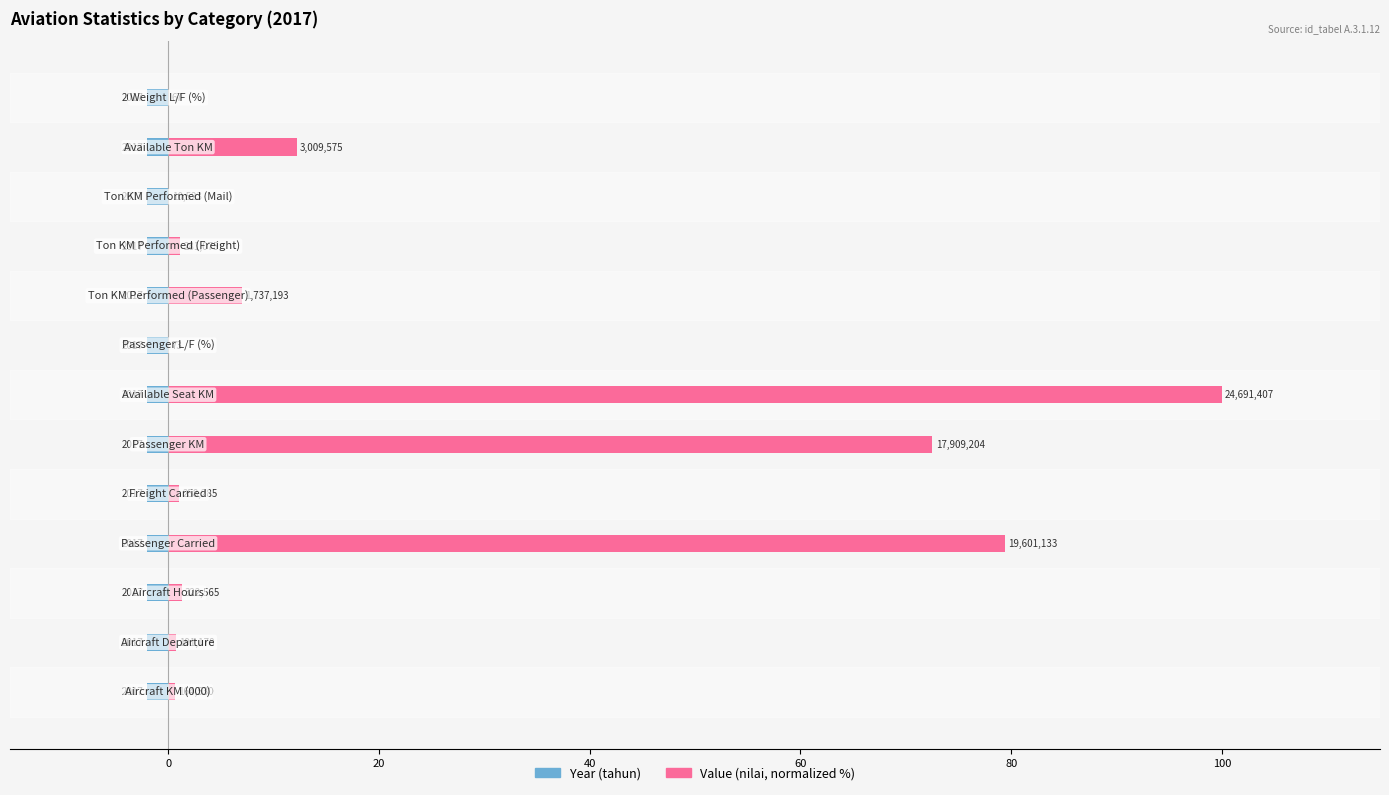

What is the greatest value displayed?

100.0